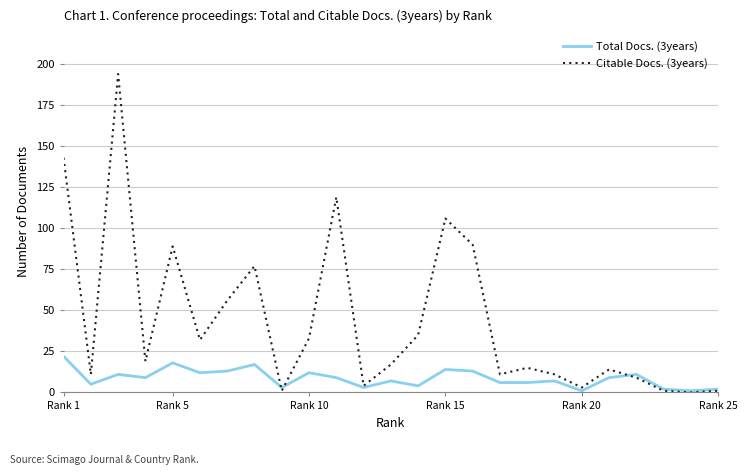

List the series in order of their peak value, highest first.

Citable Docs. (3years), Total Docs. (3years)